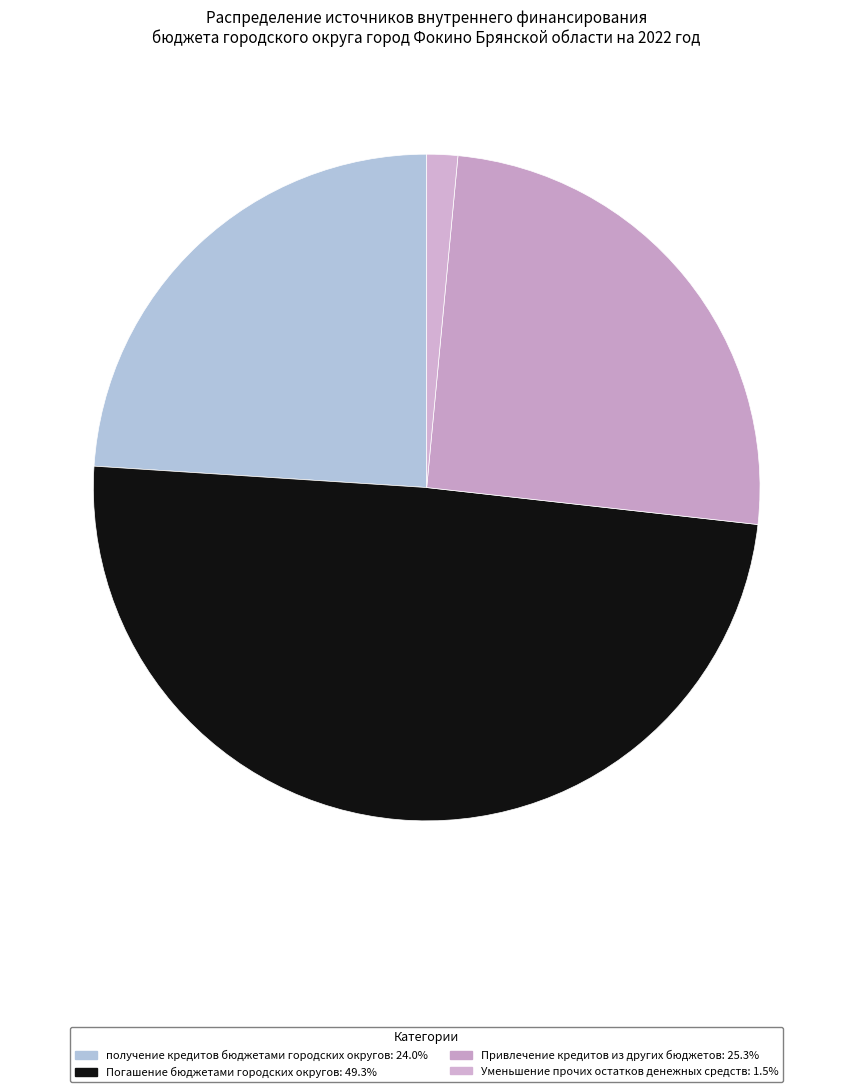

Does any single category account for the majority?

No